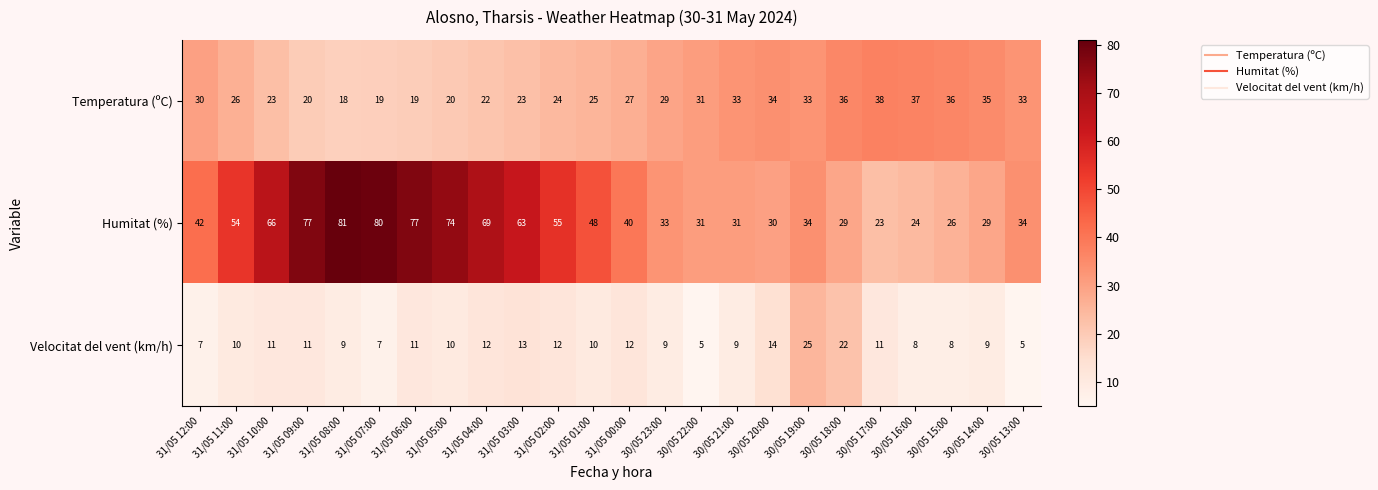

Which series has the largest range (max minus min)?

Humitat (%)